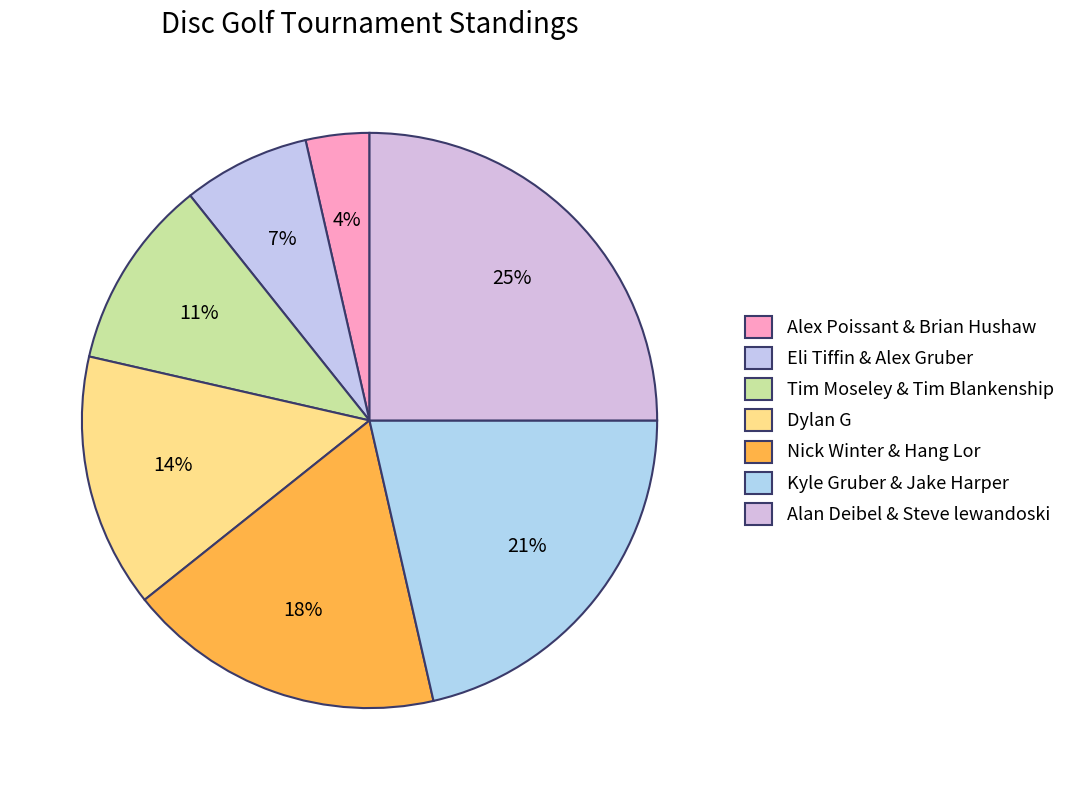

What percentage do Eli Tiffin & Alex Gruber and Nick Winter & Hang Lor together represent?

25.0%